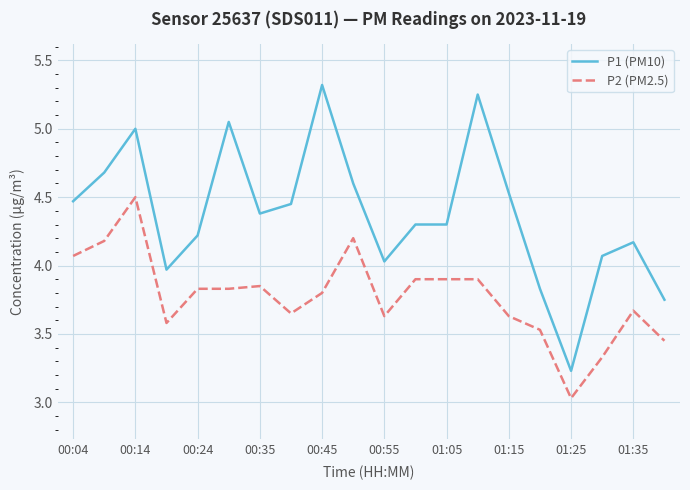

Rank the series by their average value, from lowest to highest.

P2 (PM2.5), P1 (PM10)